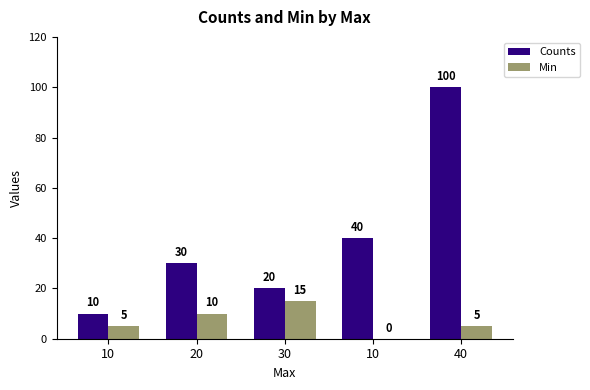

How many groups of bars are there?

5